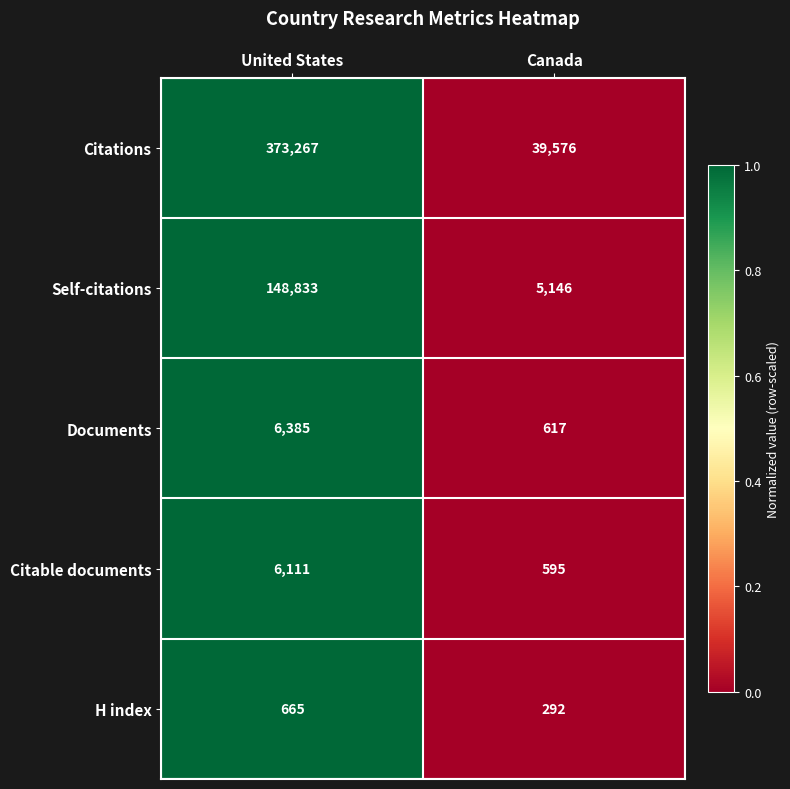

The value of Citations at Canada is 39576. True or false?

True